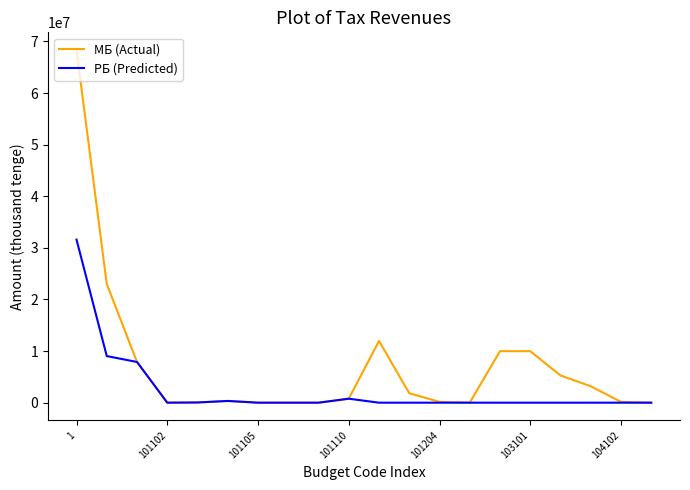

What are all the series names shown in the legend?

МБ (Actual), РБ (Predicted)